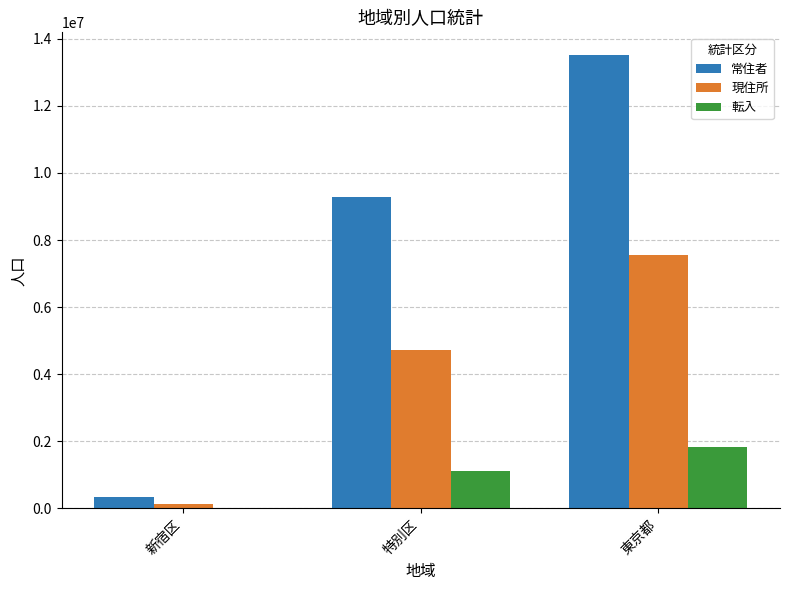

Which series changed the most between 特別区 and 東京都?

常住者